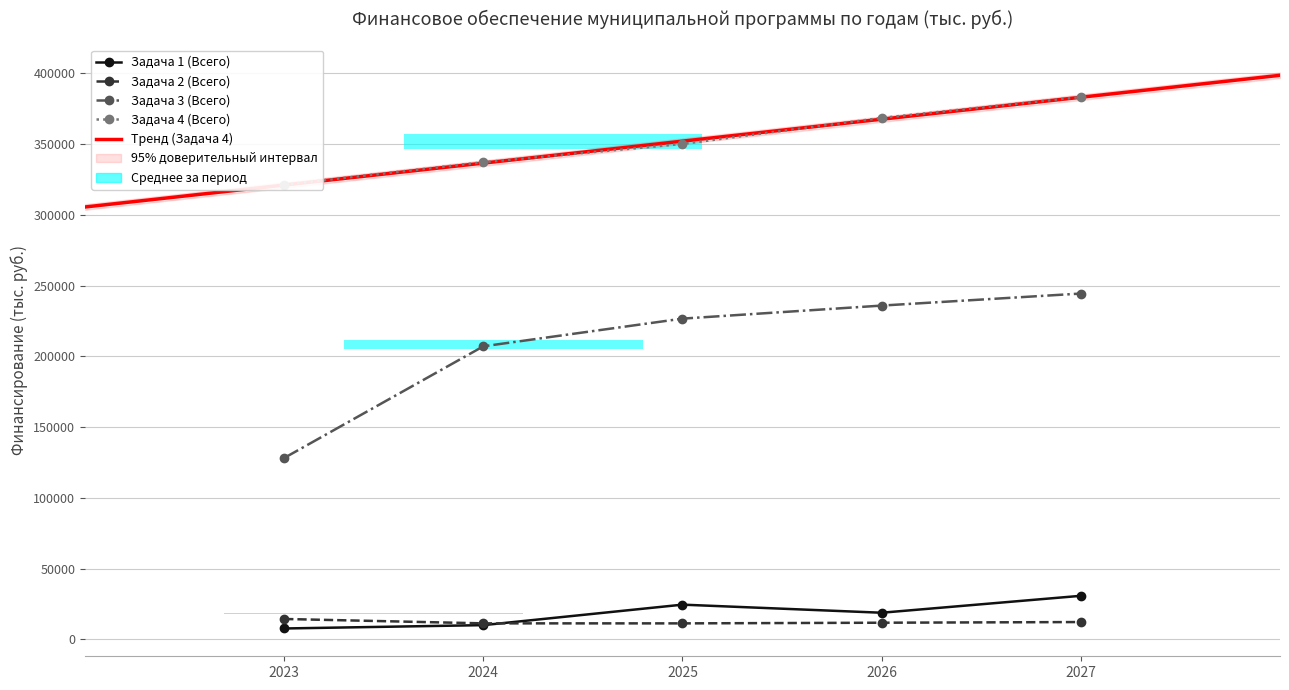

Is it true that Задача 1 (Всего) equals 43204 at 2027?

False